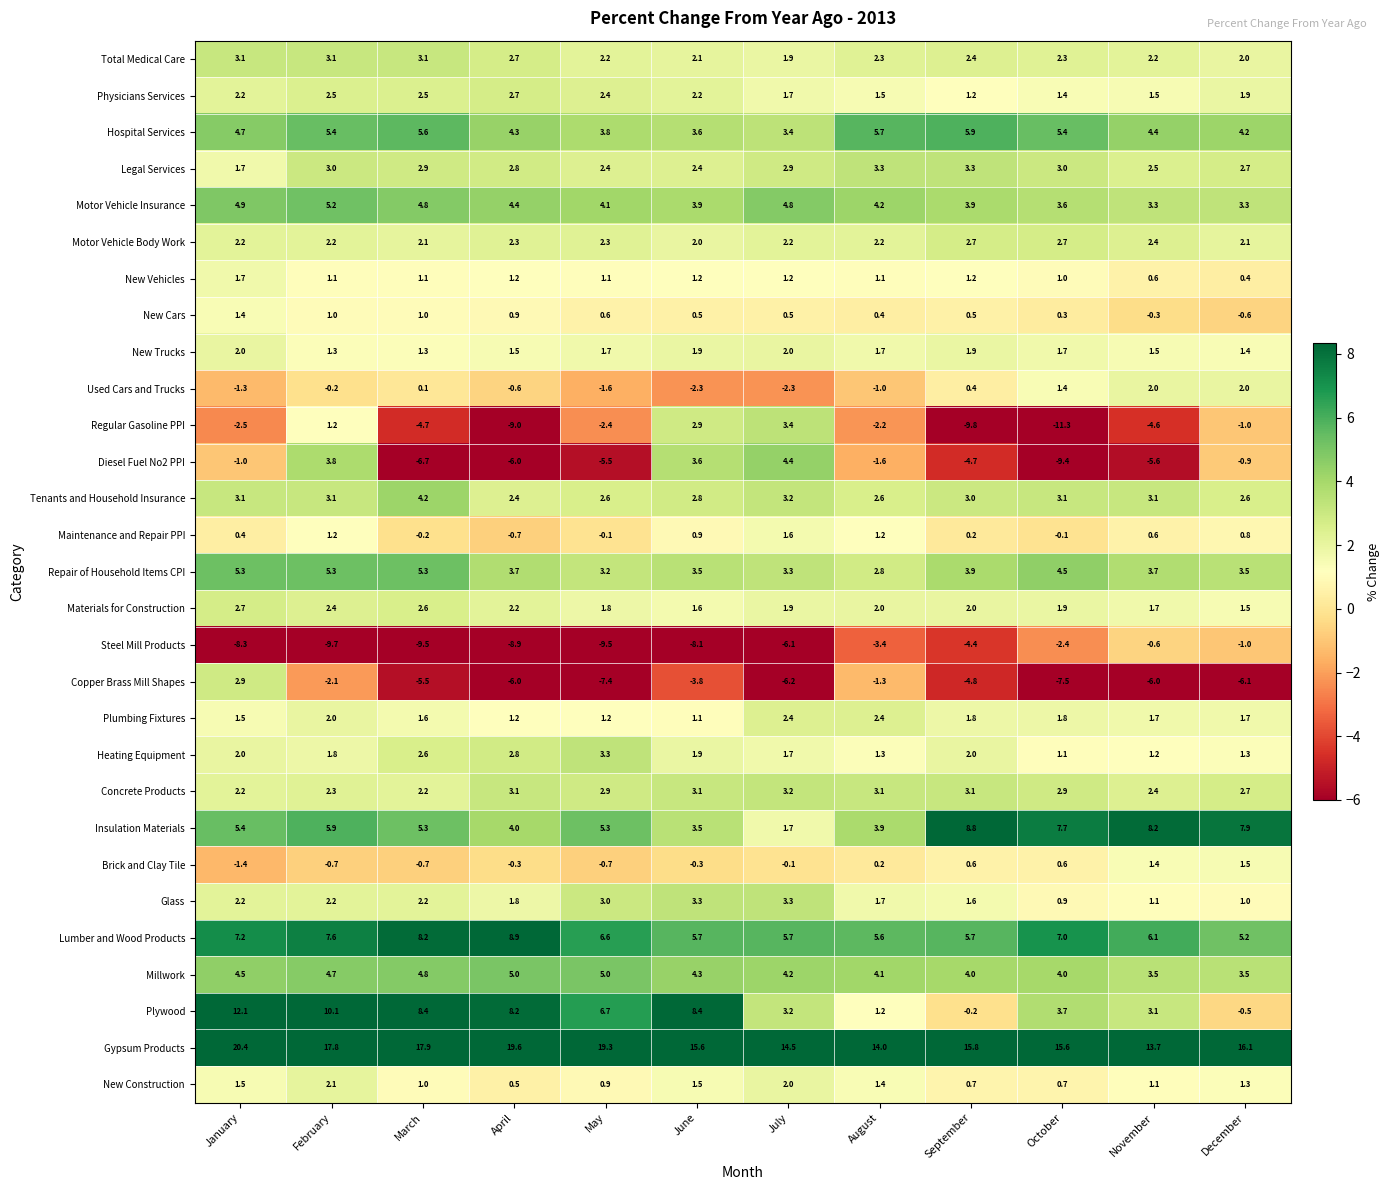

How many values in the Gypsum Products series exceed 16?

6